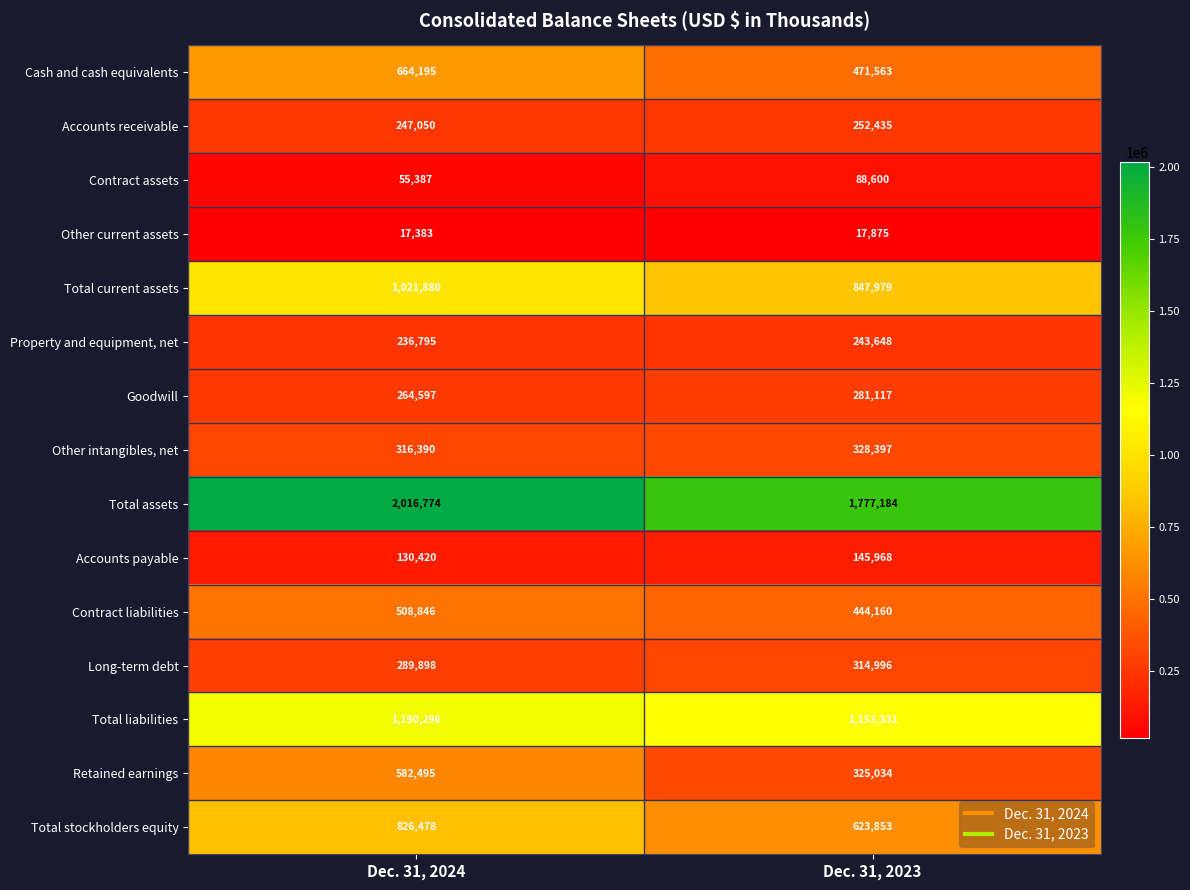

Rank the series by their maximum value, from lowest to highest.

Other current assets, Contract assets, Accounts payable, Property and equipment, net, Accounts receivable, Goodwill, Long-term debt, Other intangibles, net, Contract liabilities, Retained earnings, Cash and cash equivalents, Total stockholders equity, Total current assets, Total liabilities, Total assets